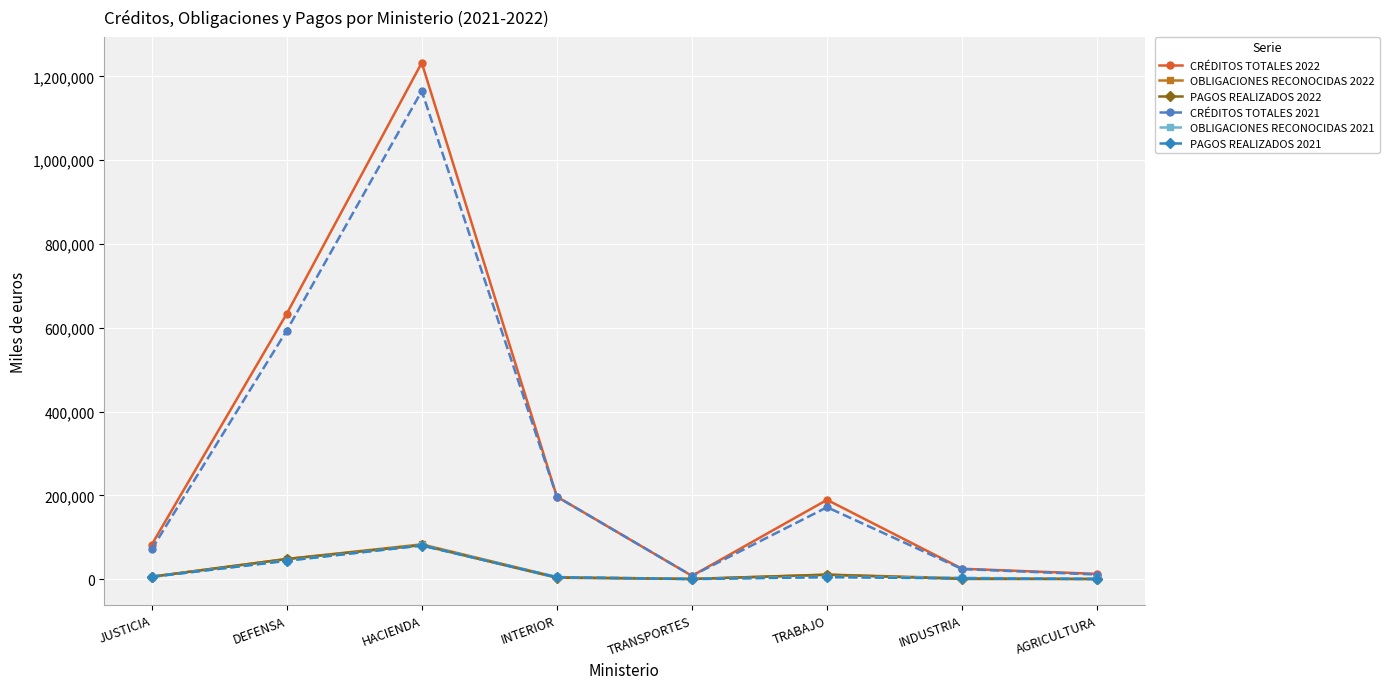

The value of PAGOS REALIZADOS 2021 at HACIENDA is 80167. True or false?

True